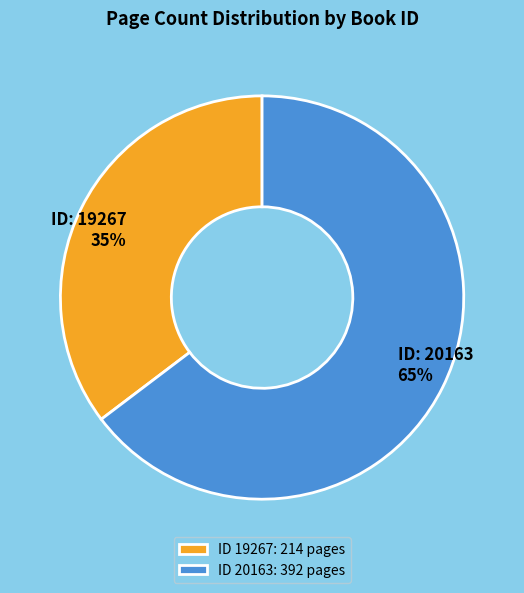

Do ID 20163: 392 pages and ID 19267: 214 pages together represent more than half of the pie?

Yes